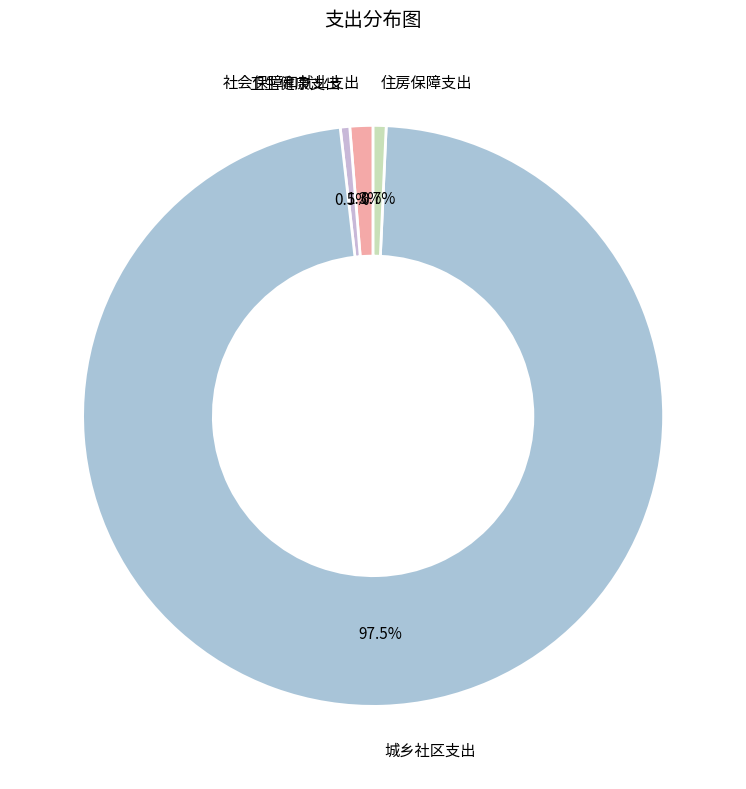

Is the sum of 城乡社区支出 and 卫生健康支出 greater than half?

Yes